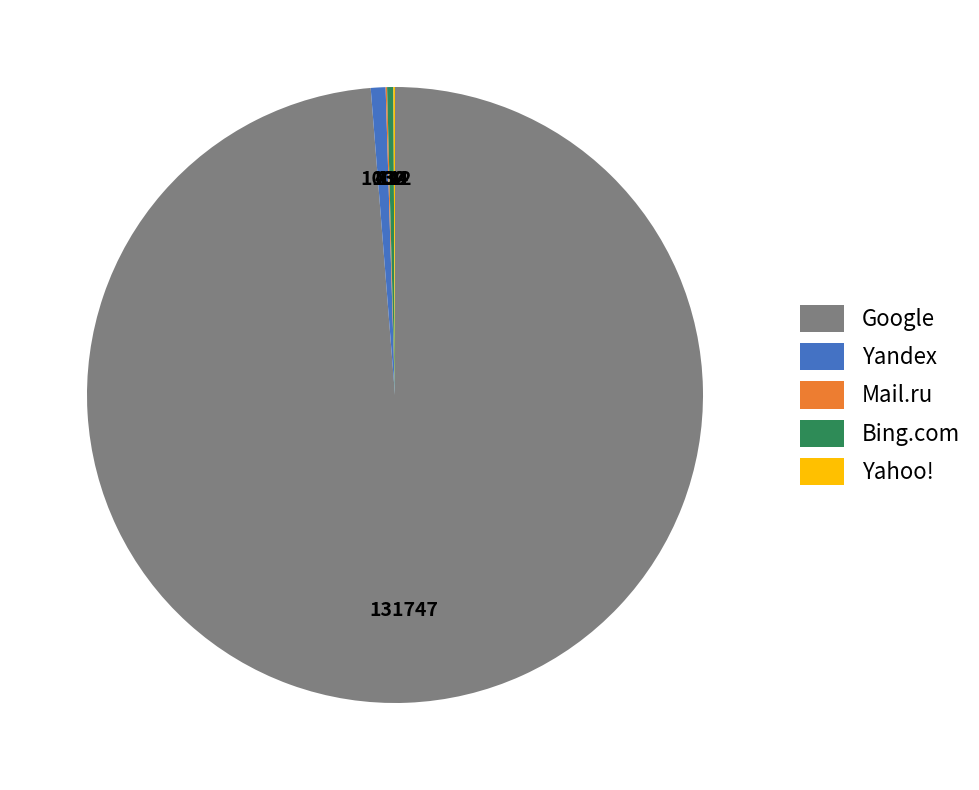

What is the largest slice in the pie chart?

Google